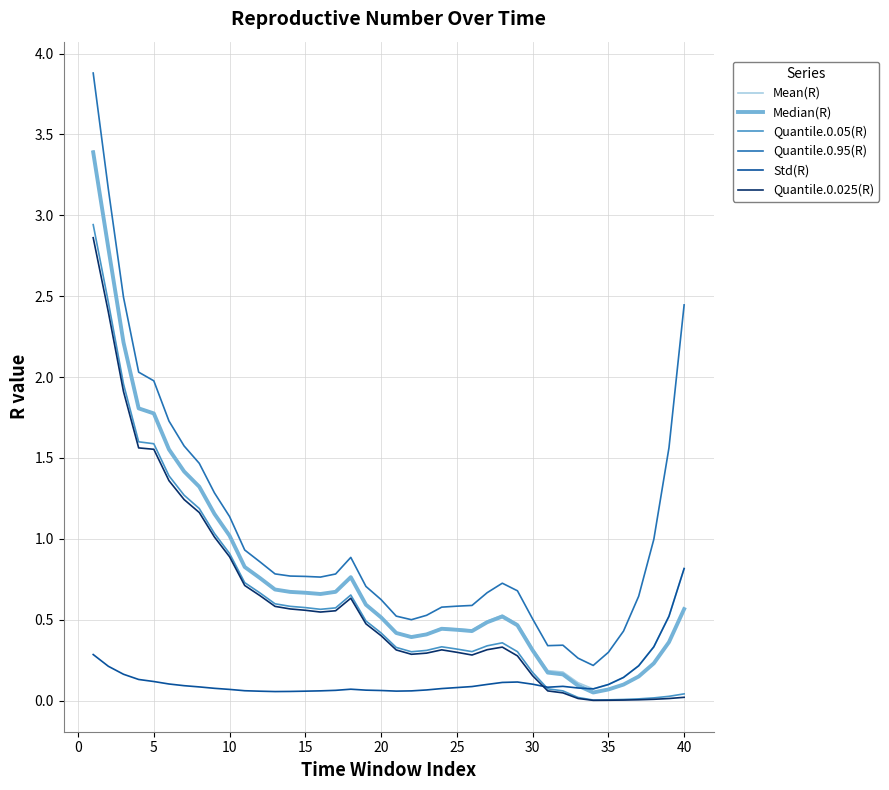

Which series has the largest range (max minus min)?

Quantile.0.95(R)